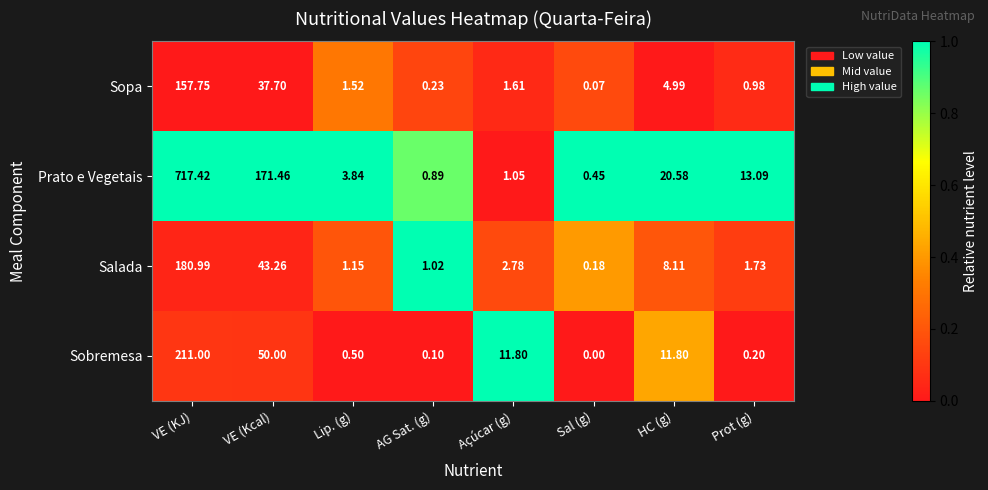

Where is Sobremesa nearest to the value 105?

VE (Kcal)